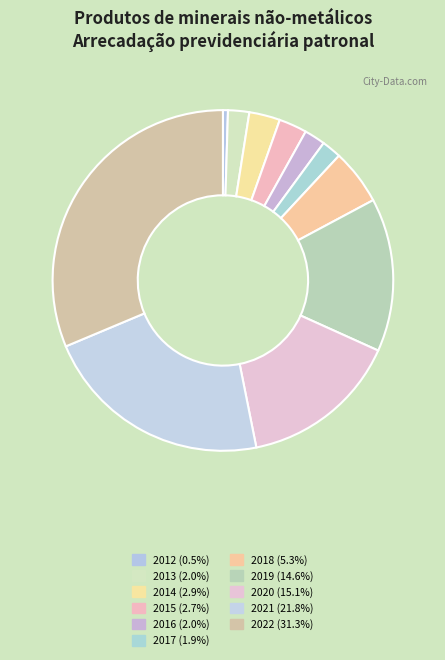

Approximately how many times larger is the value at 2014 compared to 2013?

1.5